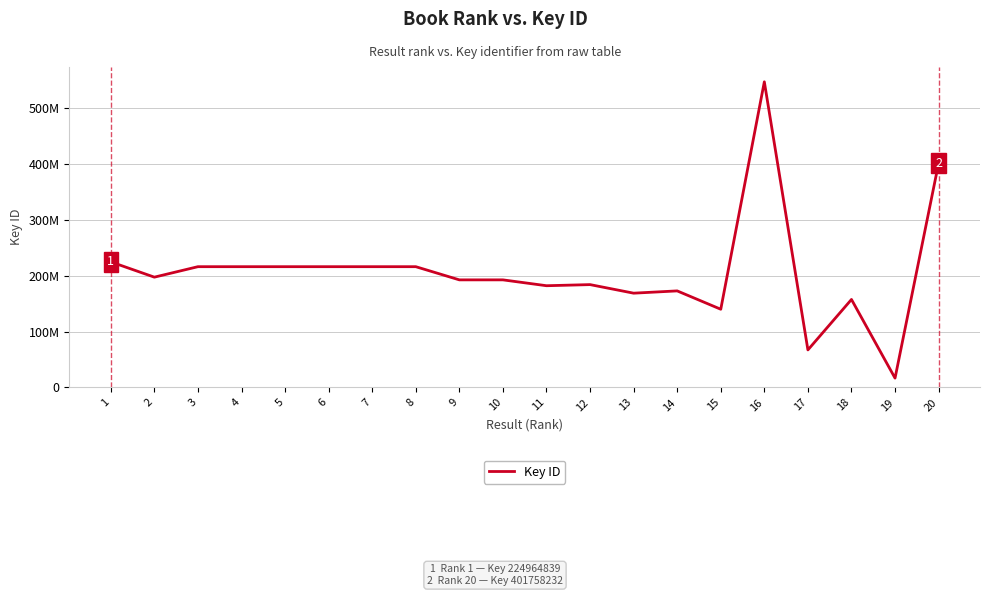

Reading left to right, what are all the values shown in this chart?

224964839	197589092	216354761	216353222	216353148	216353607	216353759	216353266	192734487	192734592	182239035	184225635	168881074	172964153	140087167	547661341	67183683	157621282	16626903	401758232